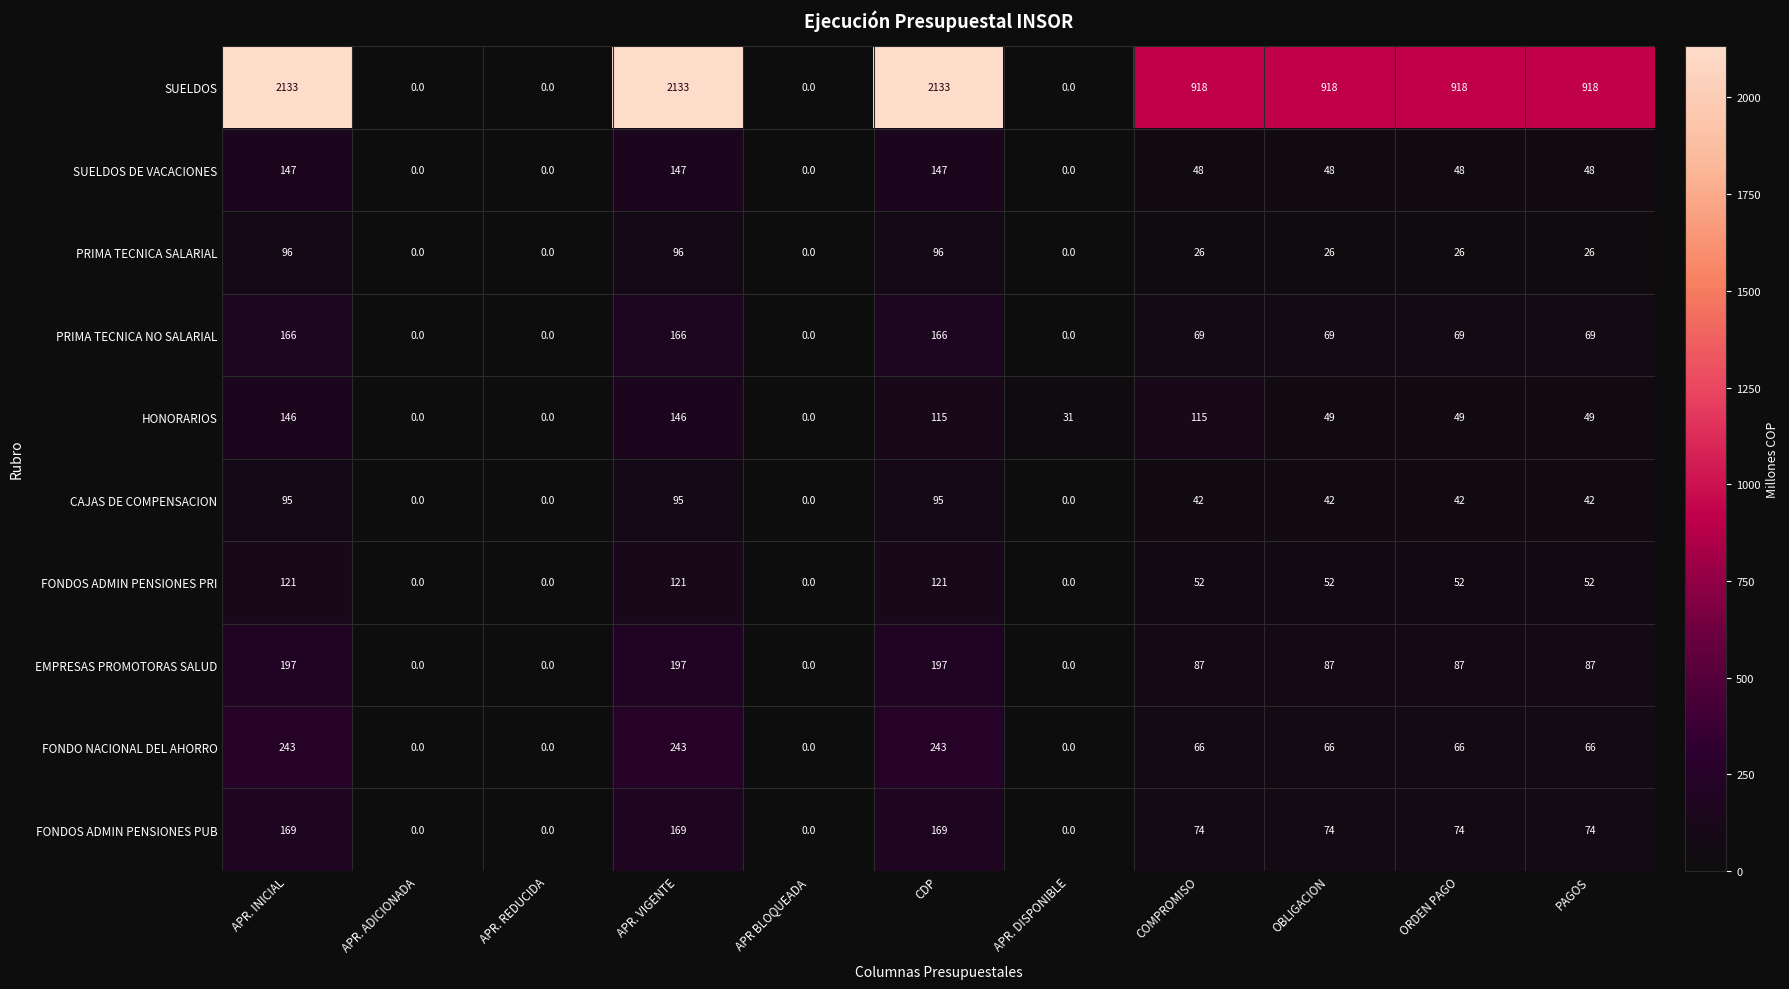

What is the difference between the highest and lowest values at APR. VIGENTE?

2038